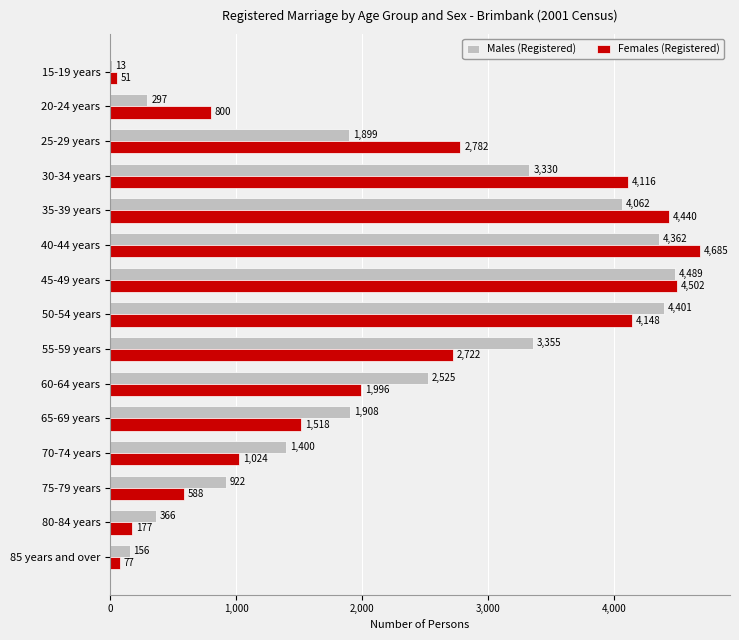

Count the number of categories in the chart.

15